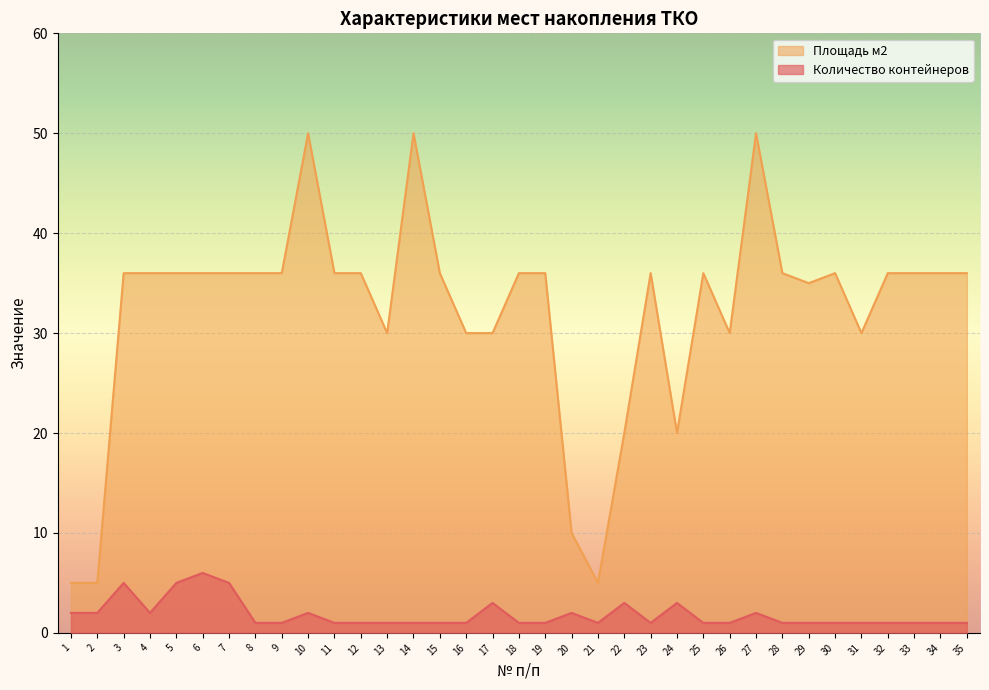

Count the Количество контейнеров values in the range 1 to 2.

28